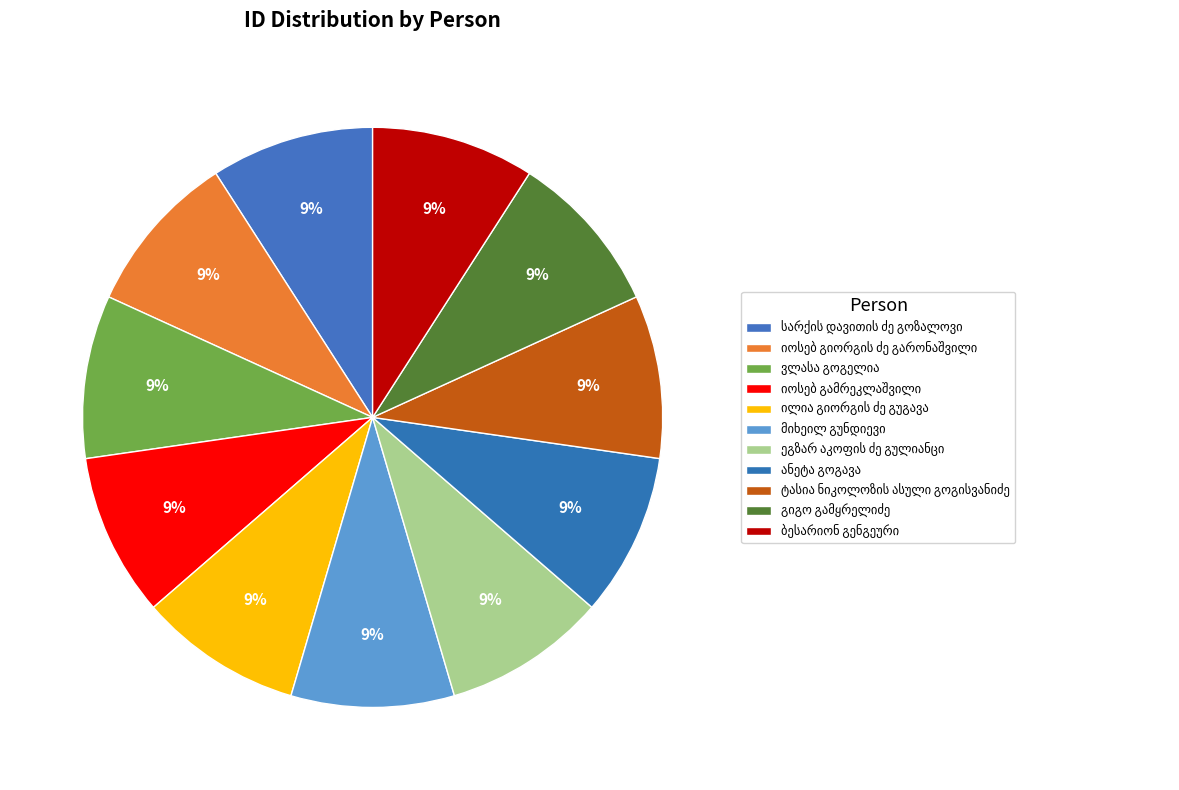

How many segments does this pie chart have?

11